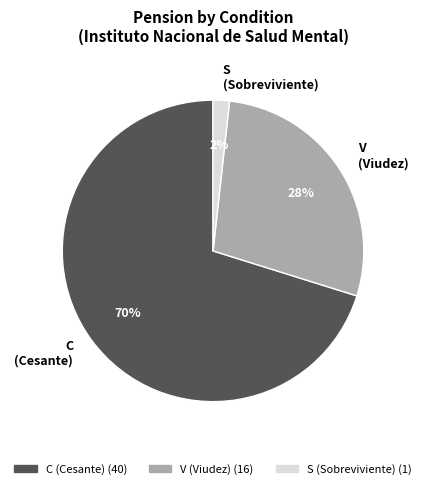

To the nearest percent, what percentage of the pie is S?

2%